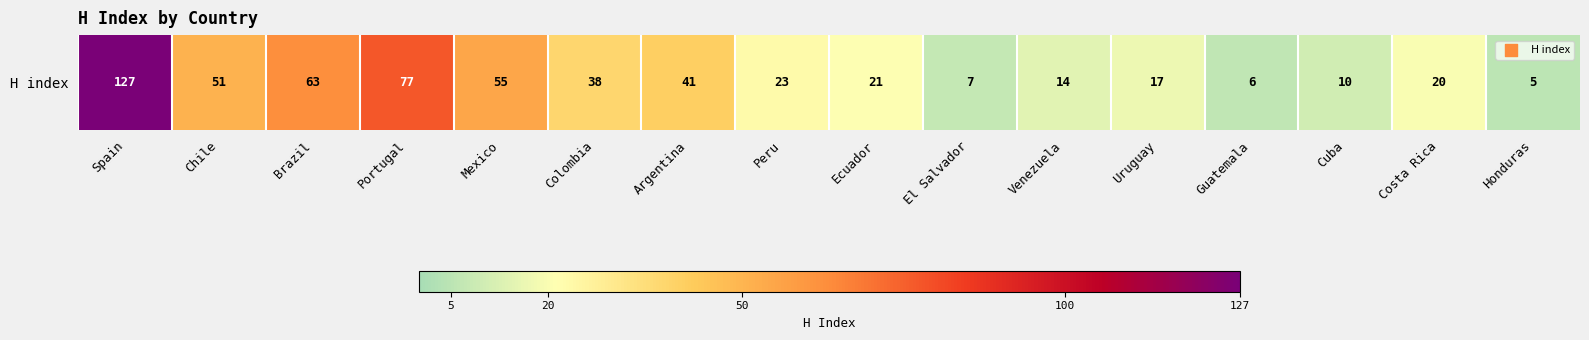

How many values exceed 23?

7